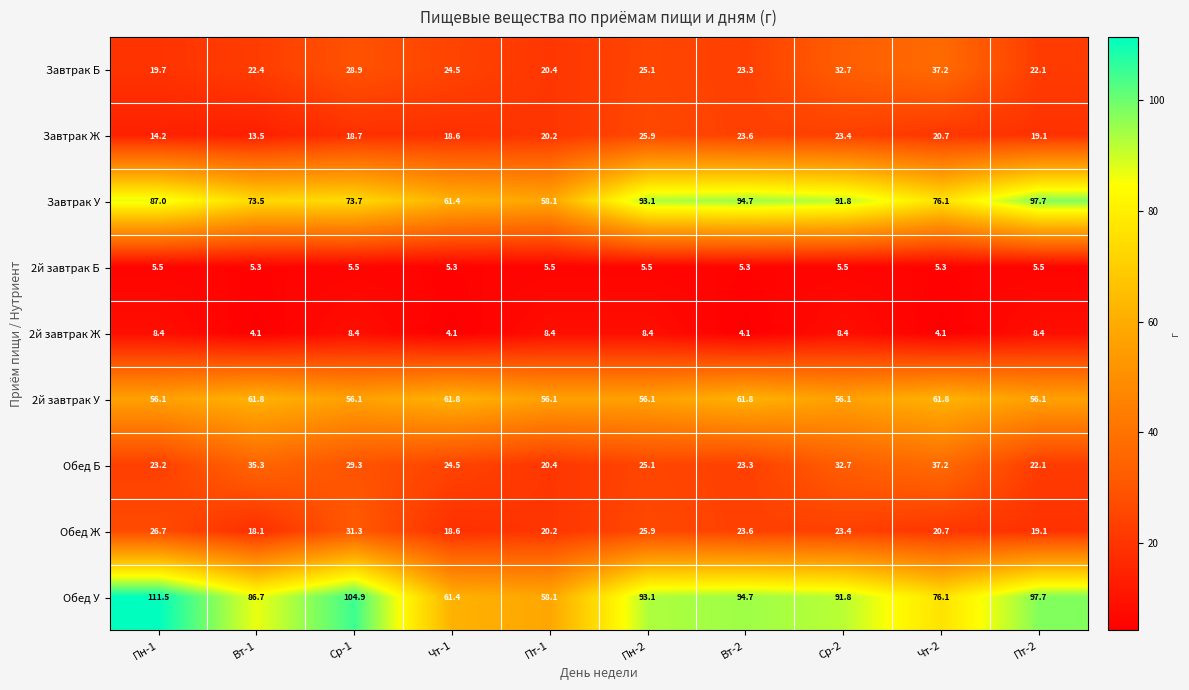

True or false: Обед У has a value of 104.9 at Ср-1.

True